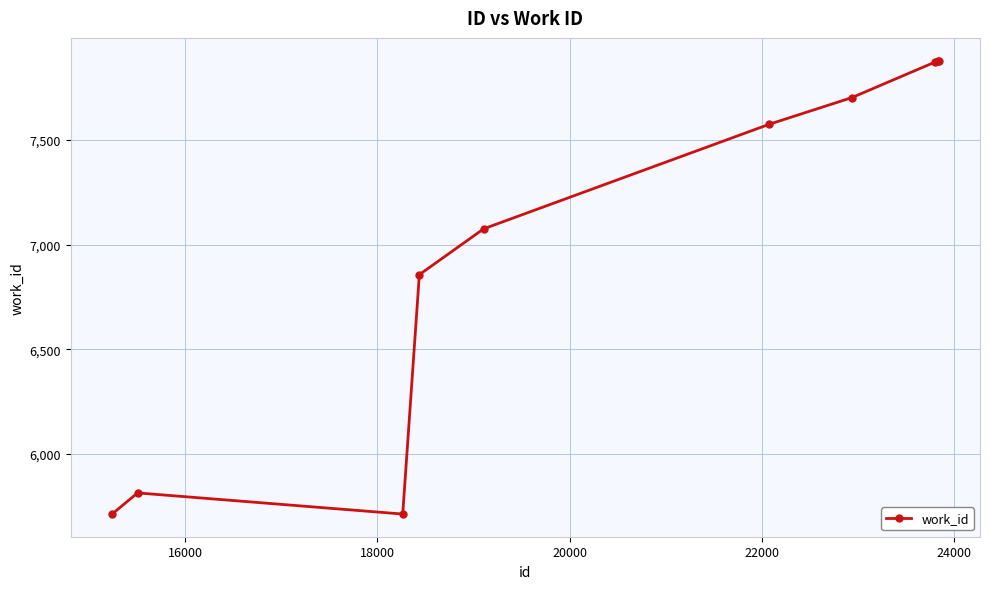

How many lines are shown in the chart?

1